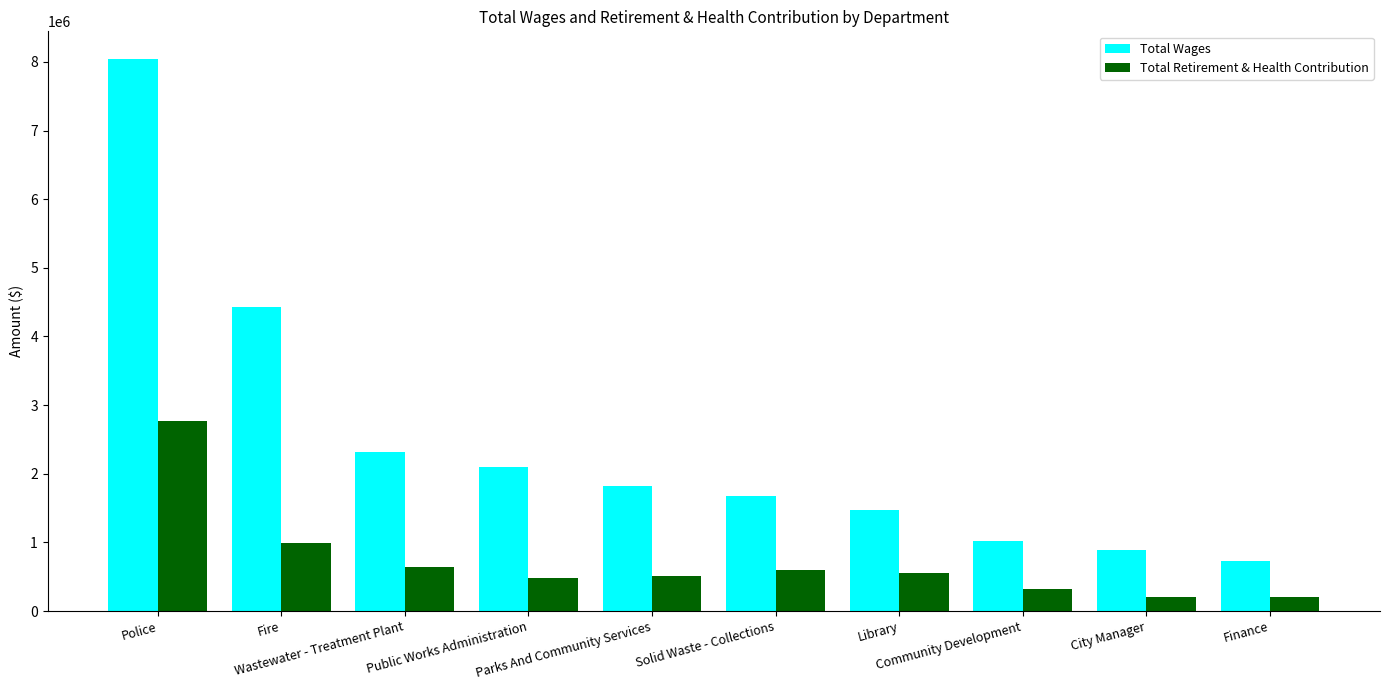

True or false: Total Retirement & Health Contribution has a value of 850755 at Public Works Administration.

False